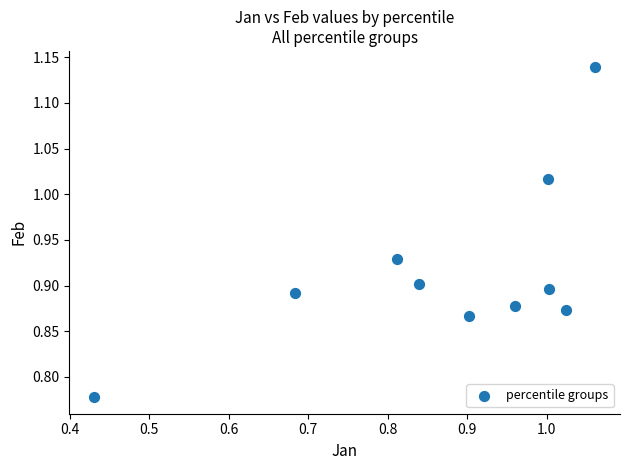

What is the range of X values (max minus min)?

0.6